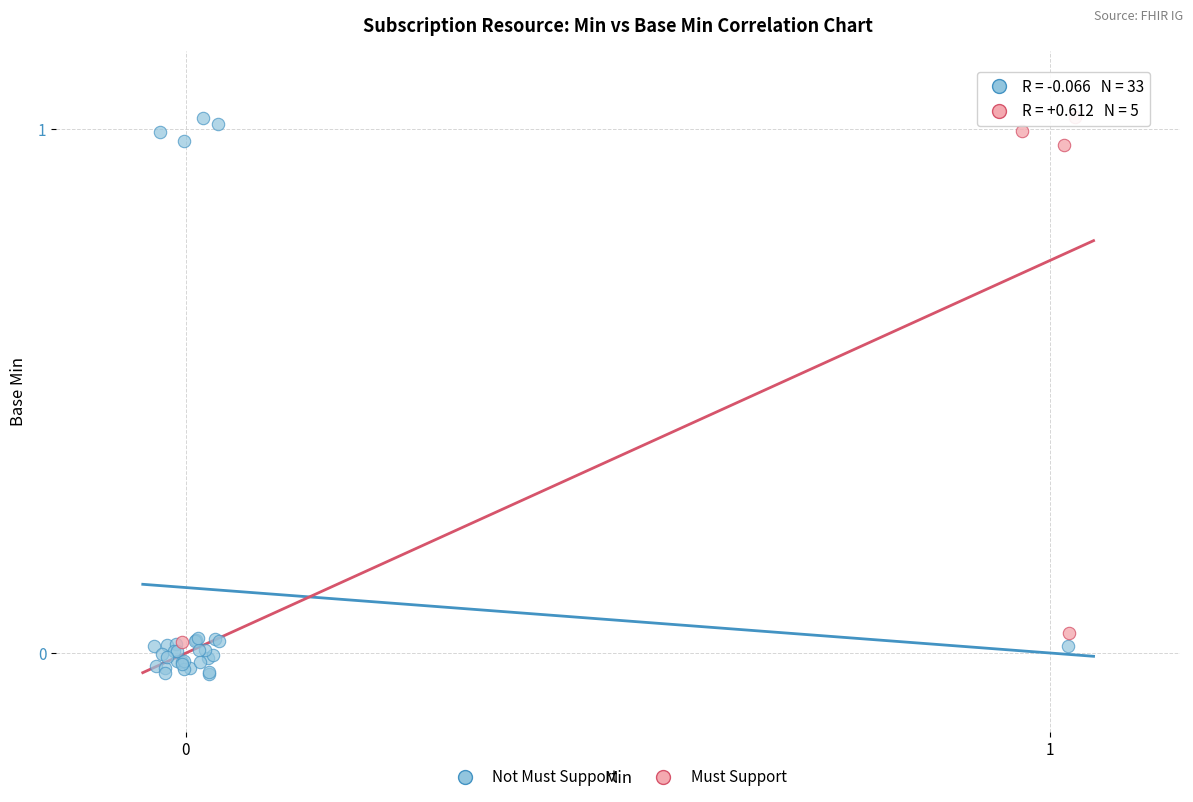

Which series has the largest Y range (max minus min)?

Not Must Support